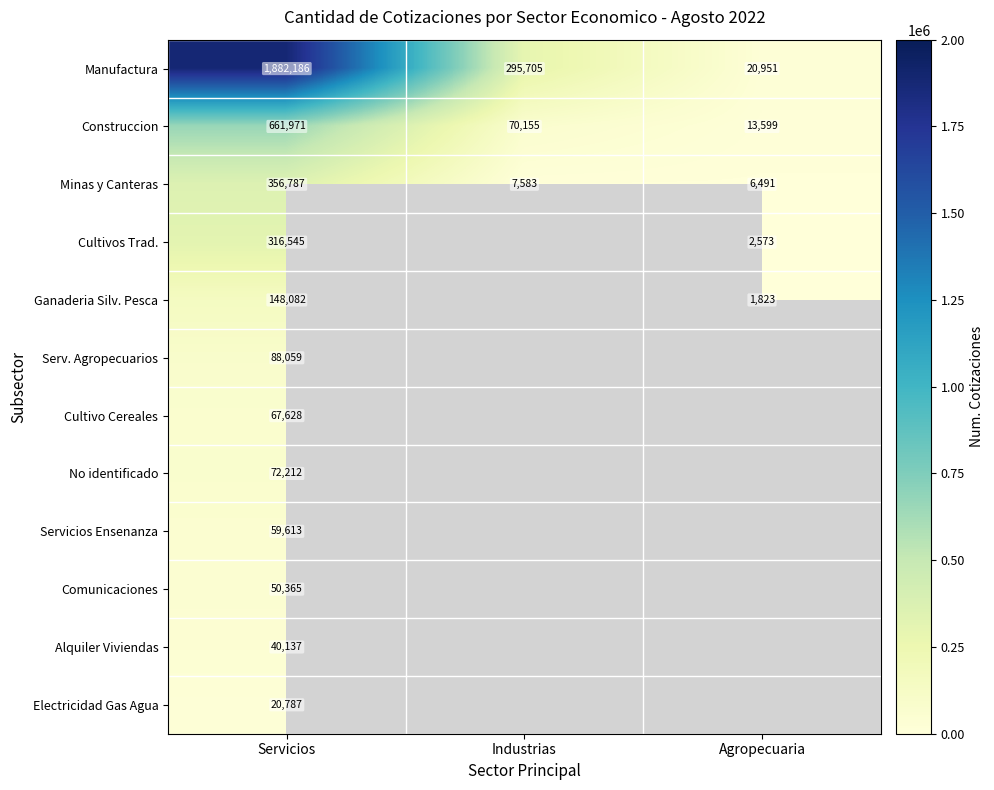

At which category is the sum across all series the highest?

Servicios